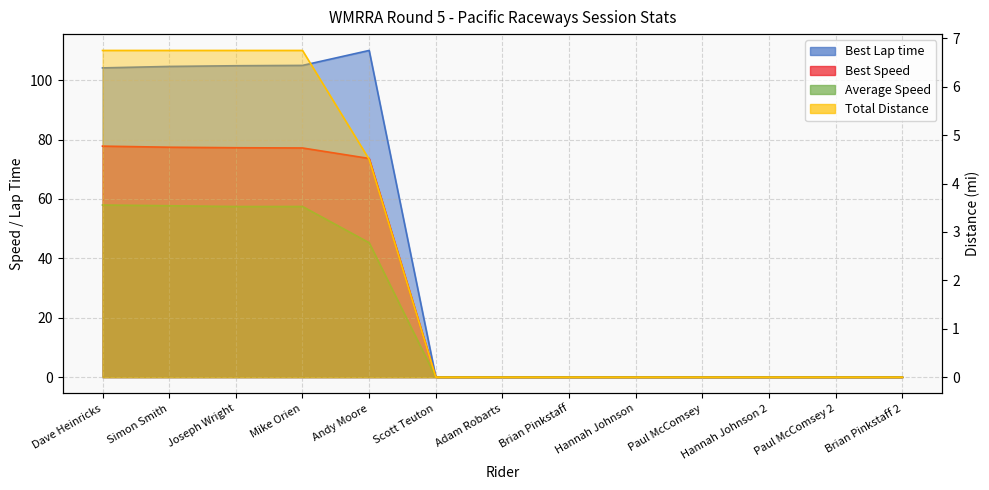

What are all the series names shown in the legend?

Best Lap time, Best Speed, Average Speed, Total Distance